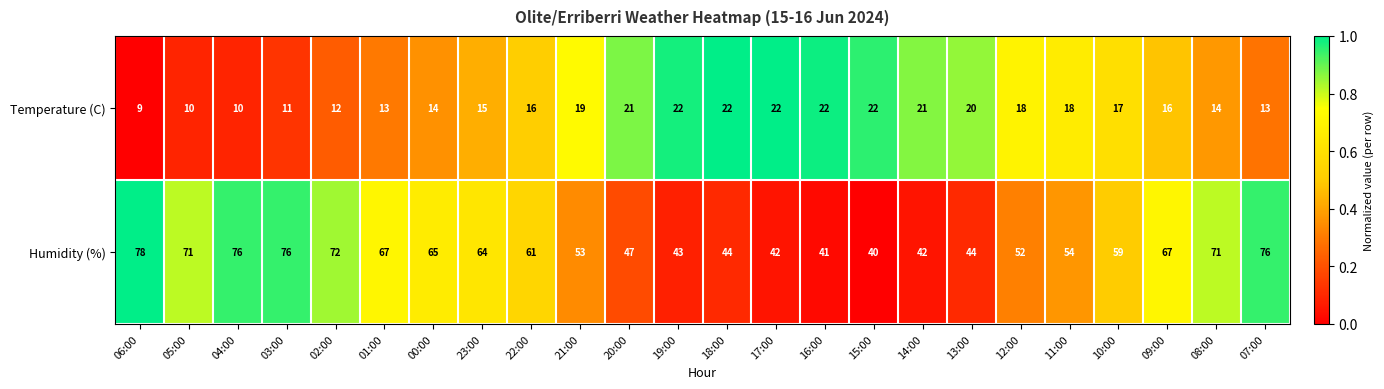

Which series has the widest spread of values?

Humidity (%)